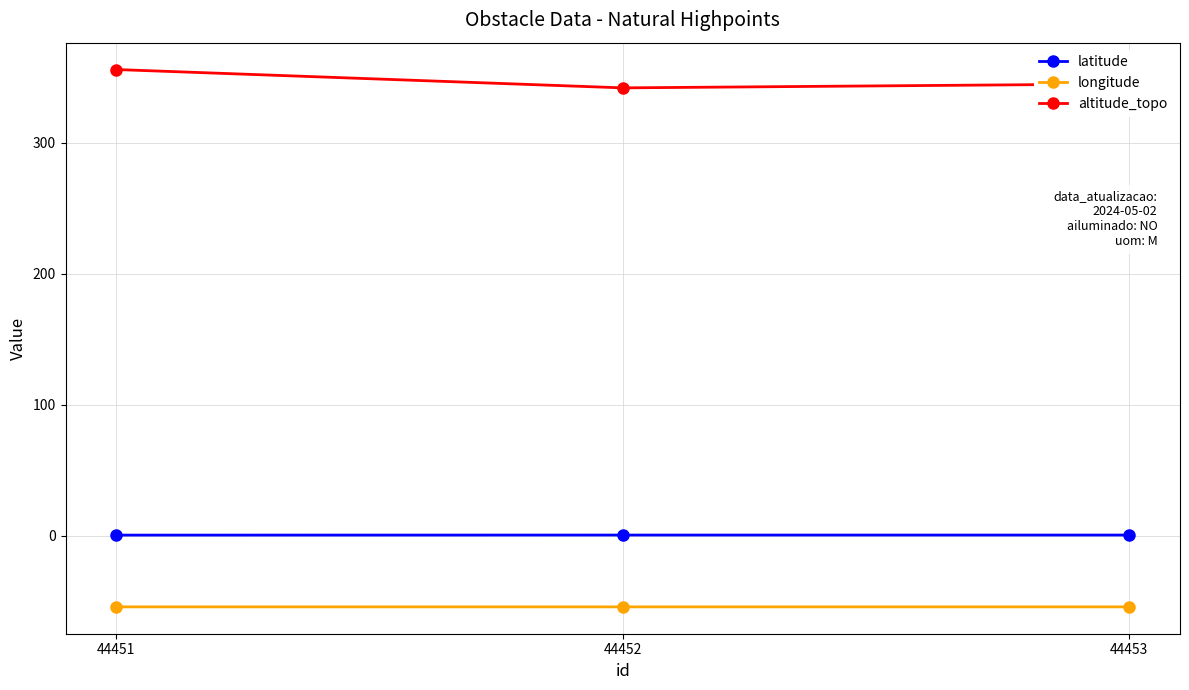

Rank the series at 44453 from lowest to highest value.

longitude, latitude, altitude_topo